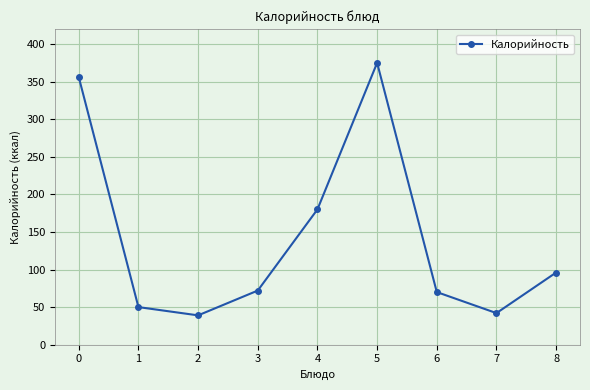

What is the difference between the maximum and second lowest values?

333